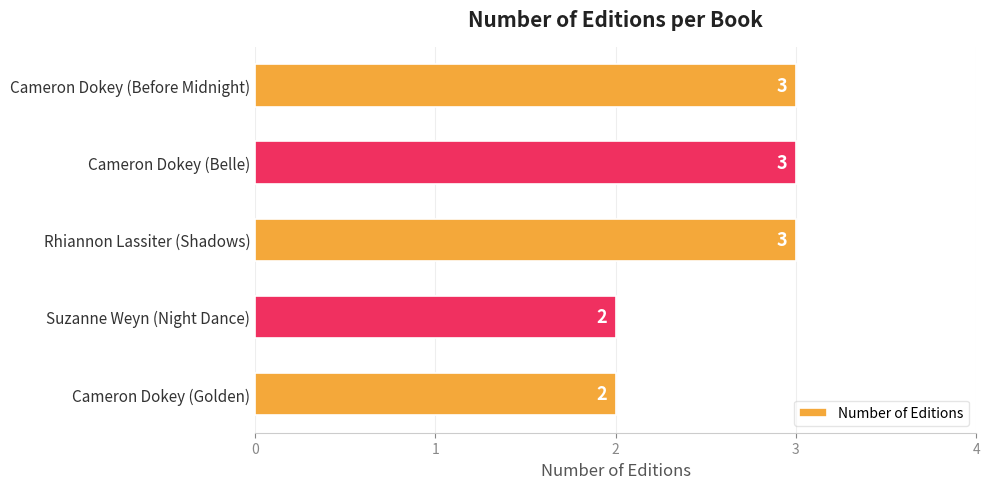

Reading top to bottom, extract all data points from this chart.

Cameron Dokey (Before Midnight)=3	Cameron Dokey (Belle)=3	Rhiannon Lassiter (Shadows)=3	Suzanne Weyn (Night Dance)=2	Cameron Dokey (Golden)=2